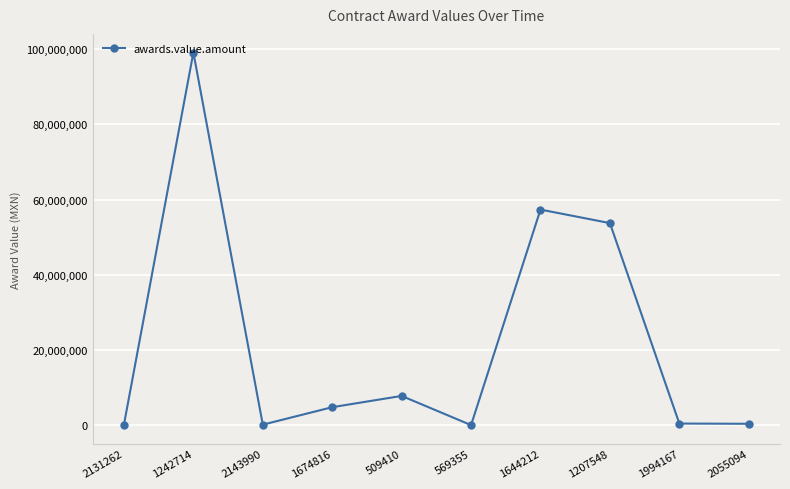

What is the maximum value shown in the chart?

99122567.0